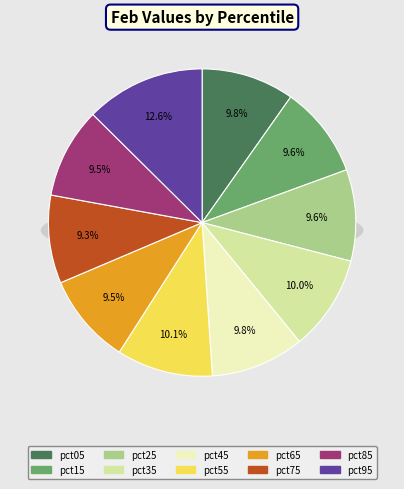

What percentage is NOT represented by pct55?

89.9%